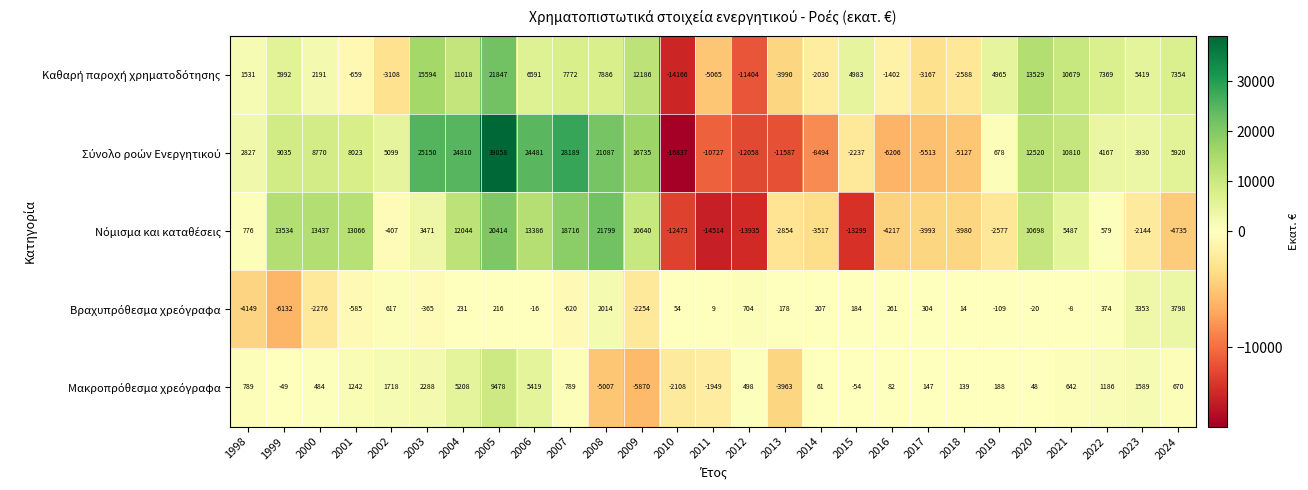

At how many categories does at least one series exceed 9623?

12